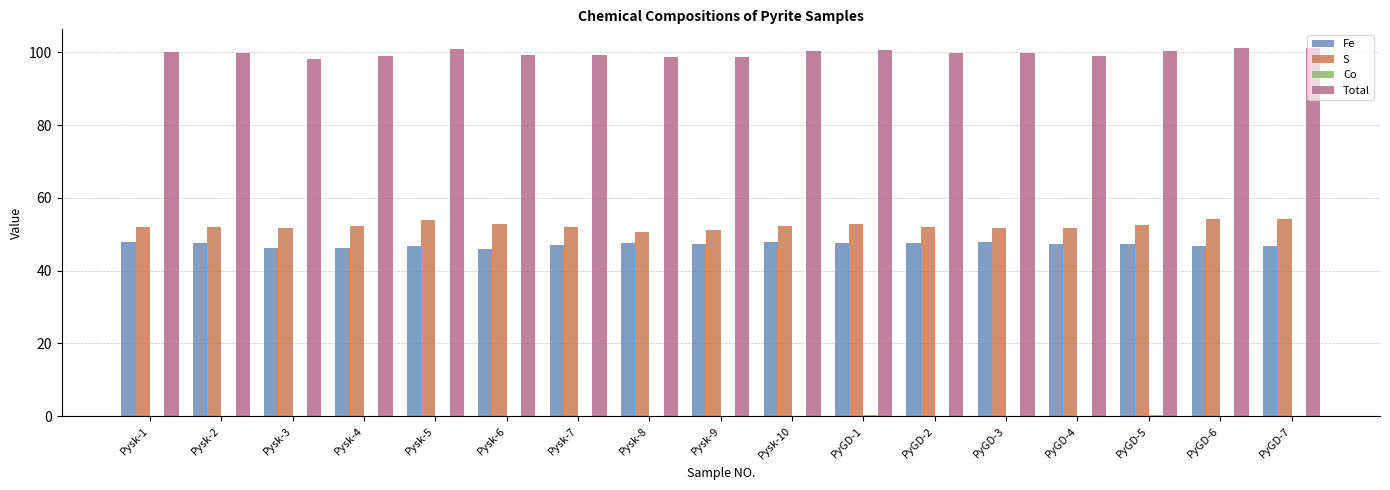

How many data points does each series have?

17